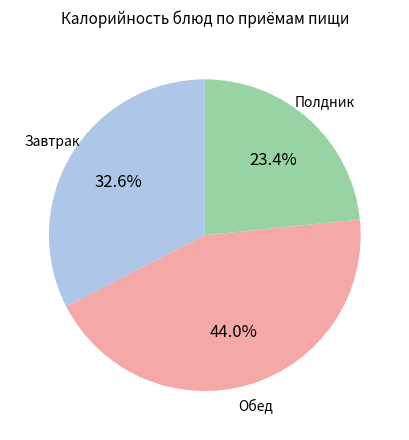

Is there any slice that represents more than half of the pie?

No